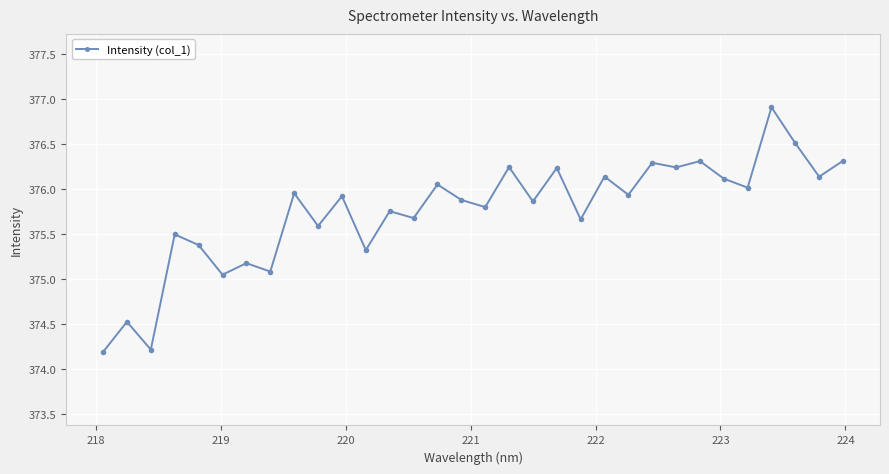

What is the difference between the maximum and minimum values?

2.7